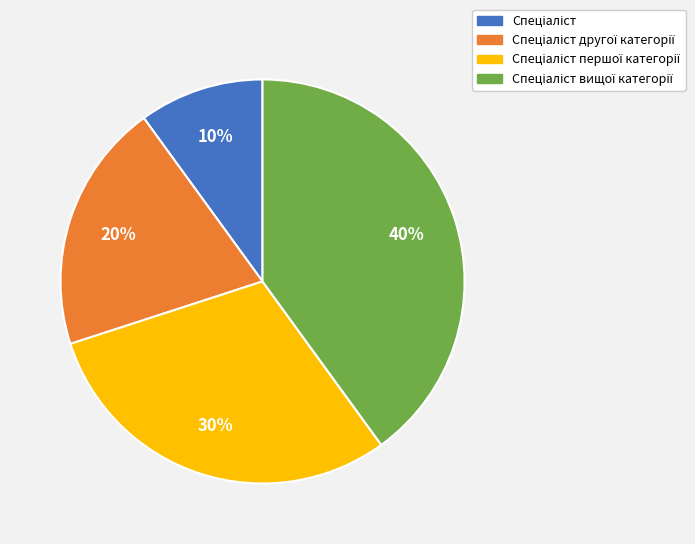

Is there any slice that represents more than half of the pie?

No